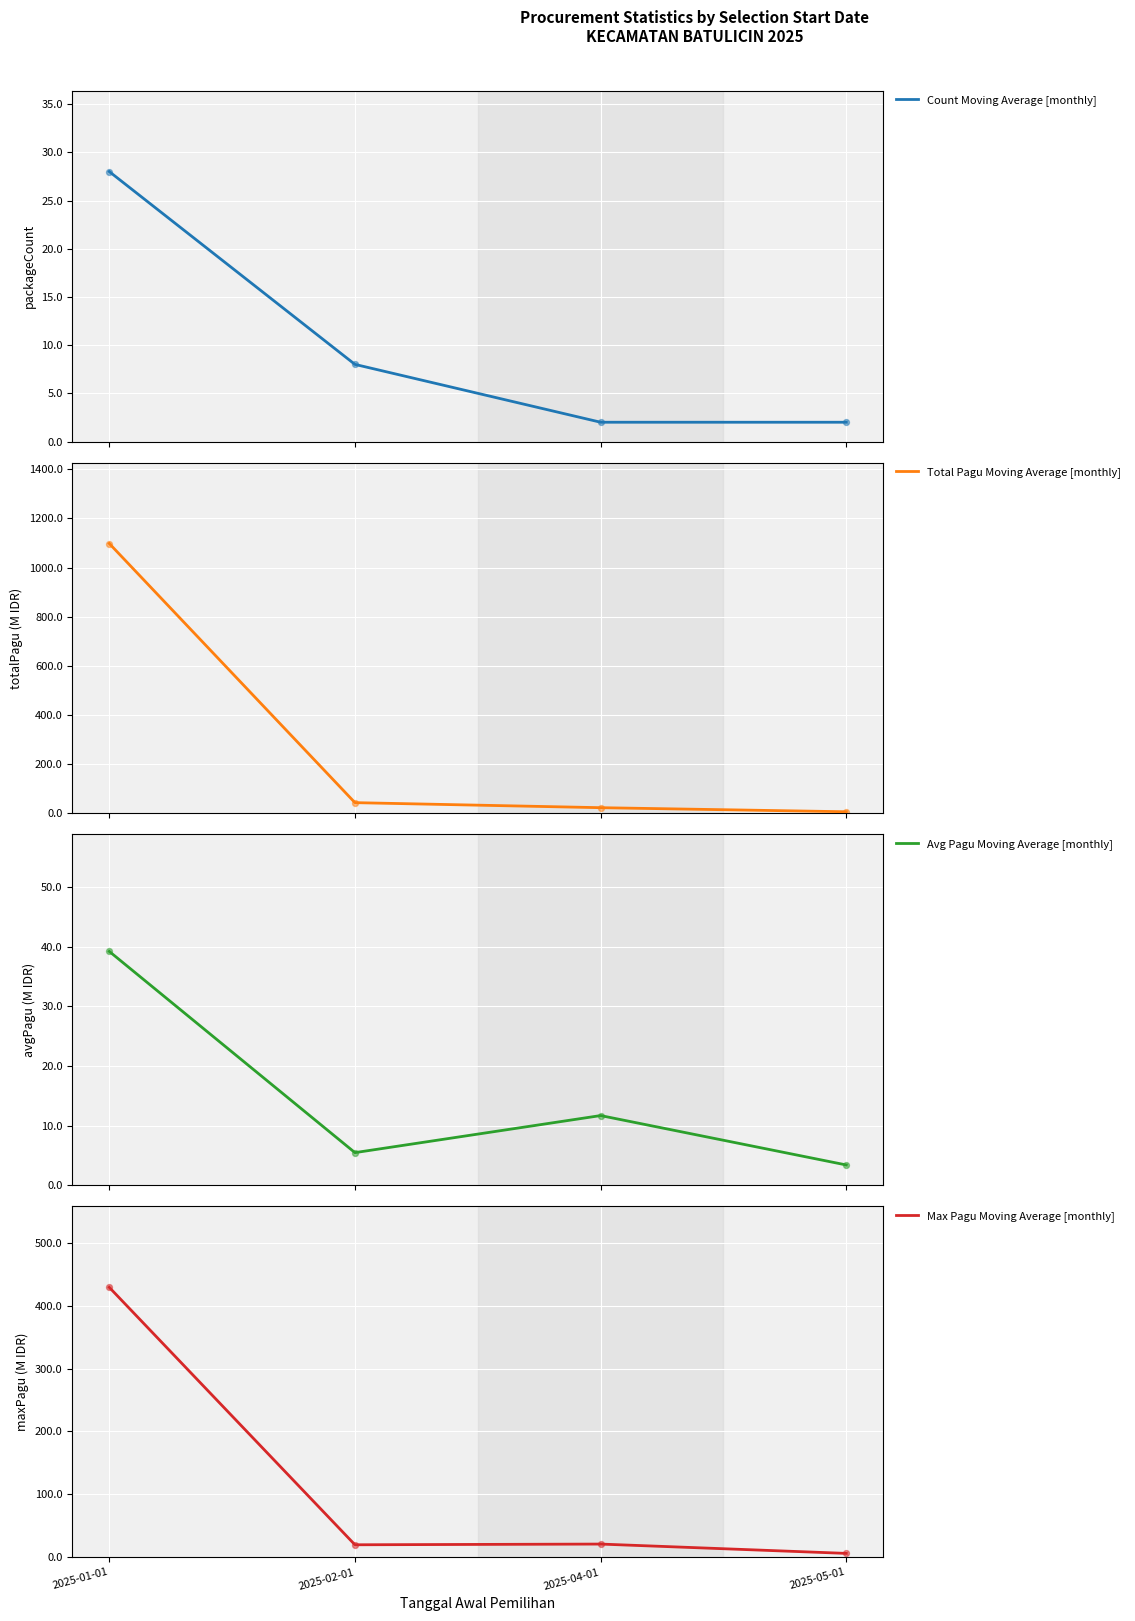

Which series reaches the maximum Y coordinate?

Total Pagu Moving Average [monthly]